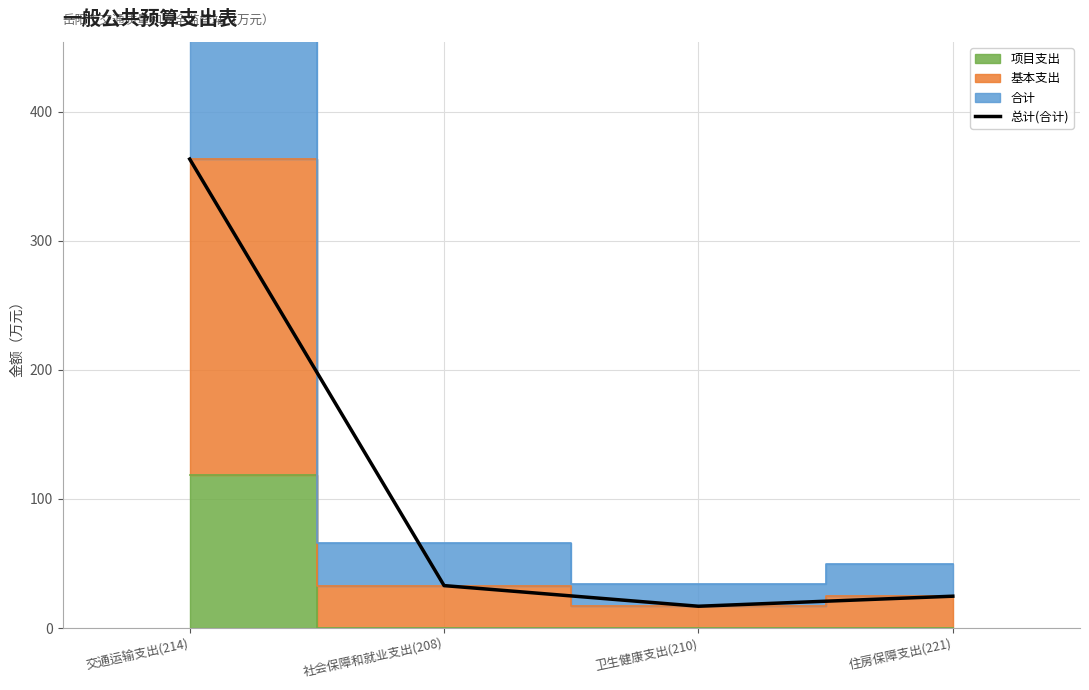

Read the value at 交通运输支出(214).

363.3